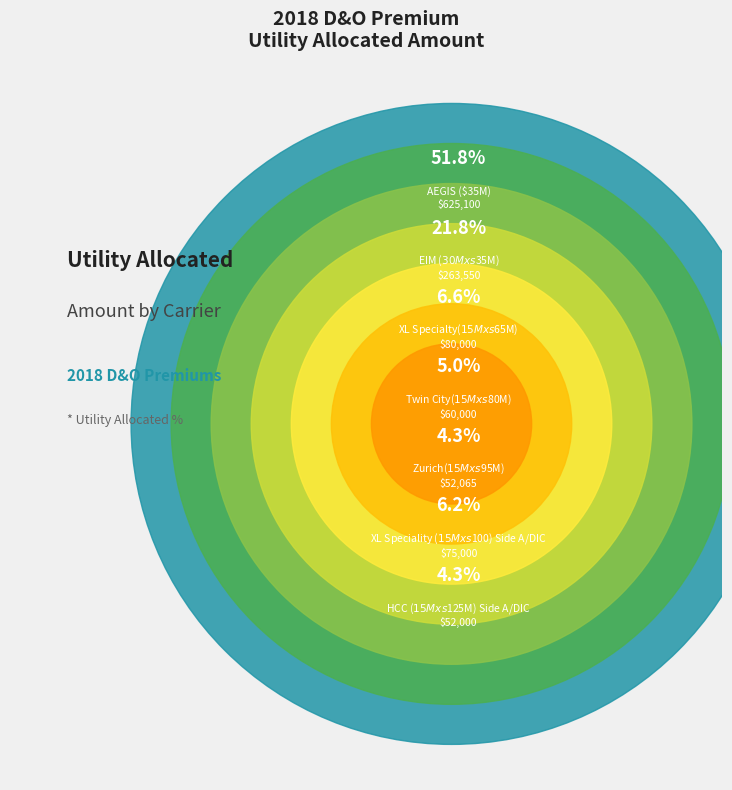

What portion of the pie excludes AEGIS ($35M)?

48.2%